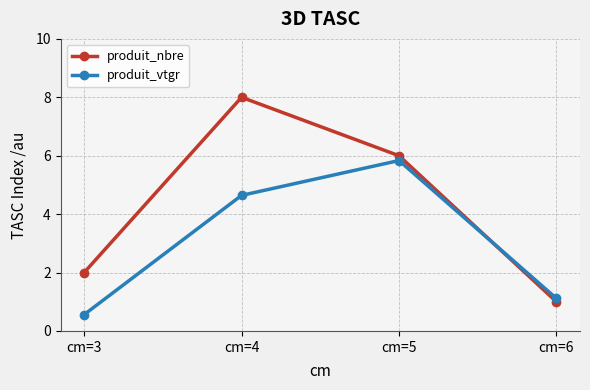

After their last crossing, which series has the higher values: produit_vtgr or produit_nbre?

produit_vtgr